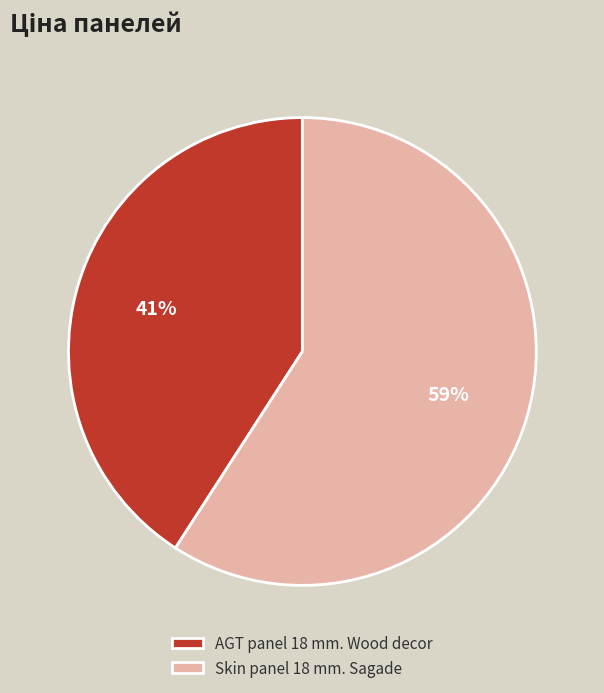

Approximately how many times larger is the value at Skin panel 18 mm. Sagade compared to AGT panel 18 mm. Wood decor?

1.4